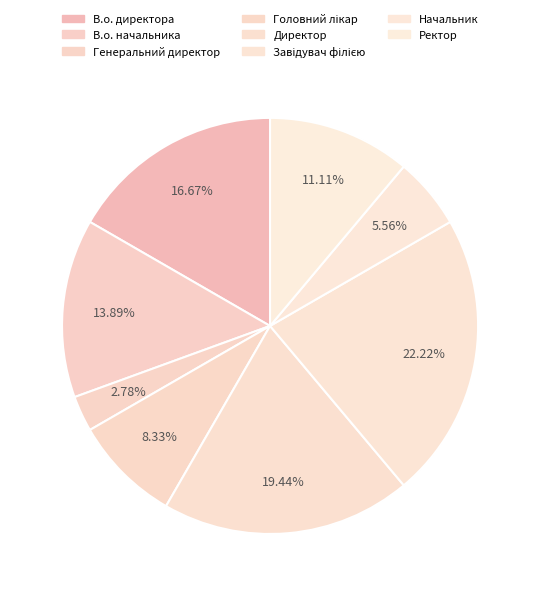

Between Головний лікар and Ректор, which is larger?

Ректор